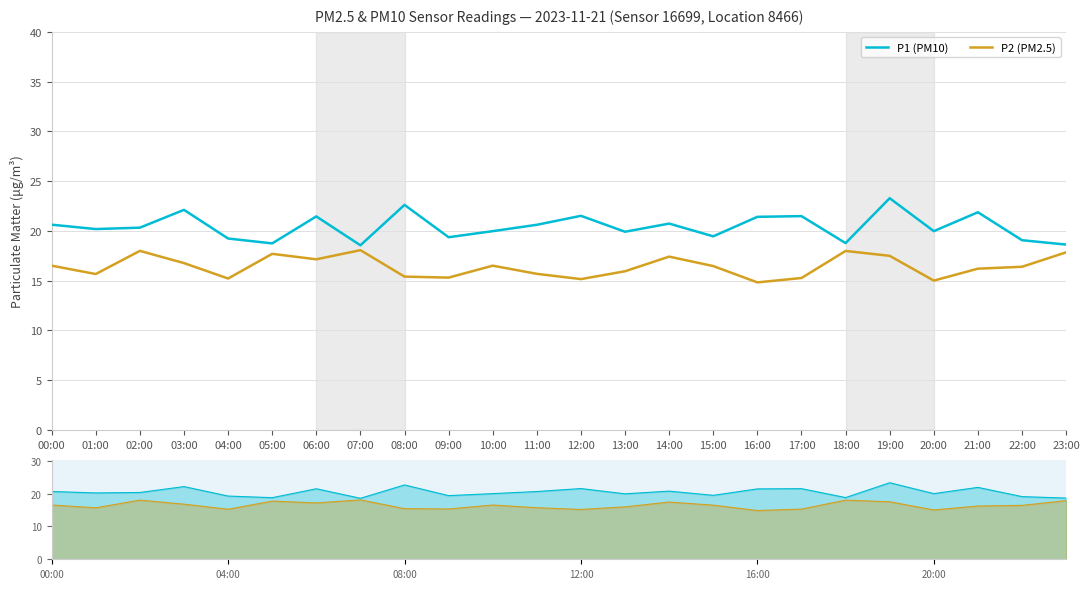

Reading left to right, list all the values displayed in this chart.

P1 (PM10): 00:00=20.6	01:00=20.2	02:00=20.3	03:00=22.1	04:00=19.2	05:00=18.7	06:00=21.4	07:00=18.6	08:00=22.6	09:00=19.4	10:00=20.0	11:00=20.6	12:00=21.5	13:00=19.9	14:00=20.7	15:00=19.4	16:00=21.4	17:00=21.5	18:00=18.8	19:00=23.3	20:00=20.0	21:00=21.9	22:00=19.1	23:00=18.6
P2 (PM2.5): 00:00=16.5	01:00=15.7	02:00=18.0	03:00=16.8	04:00=15.2	05:00=17.7	06:00=17.1	07:00=18.1	08:00=15.4	09:00=15.3	10:00=16.5	11:00=15.7	12:00=15.2	13:00=15.9	14:00=17.4	15:00=16.5	16:00=14.8	17:00=15.3	18:00=18.0	19:00=17.5	20:00=15.0	21:00=16.2	22:00=16.4	23:00=17.8